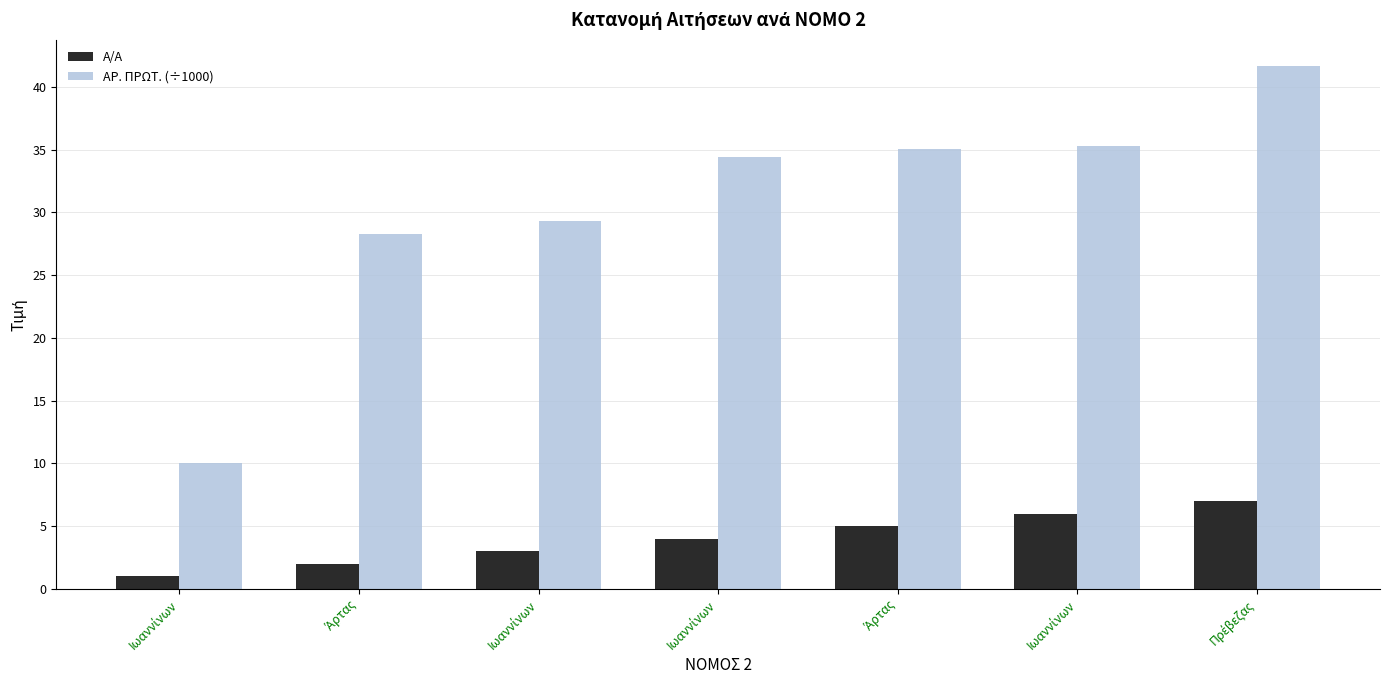

What is the difference between the maximum and second lowest values in the Α/Α series?

5.0